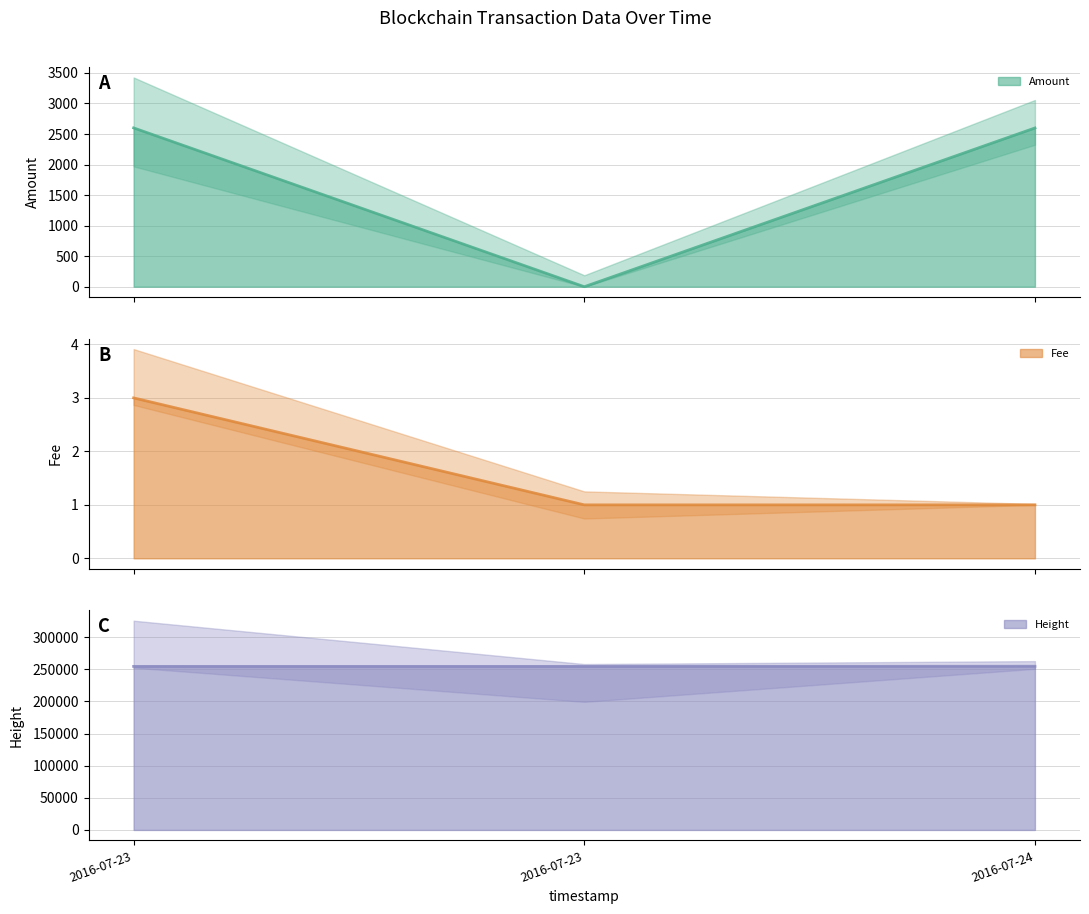

What is the average value of the Height series?

254694